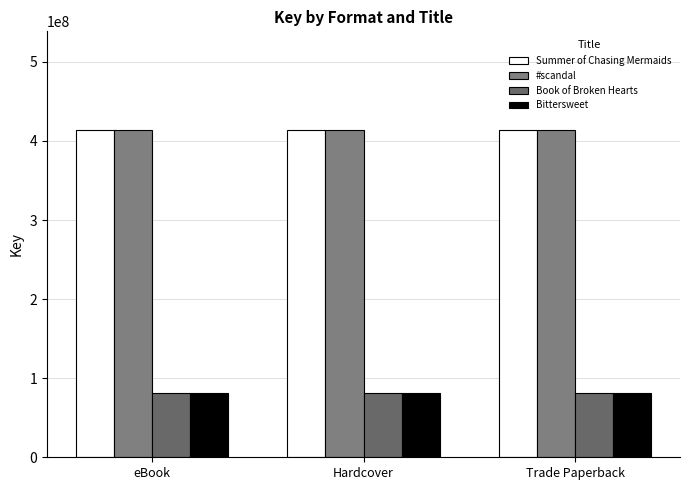

How many categories are shown in the chart?

3